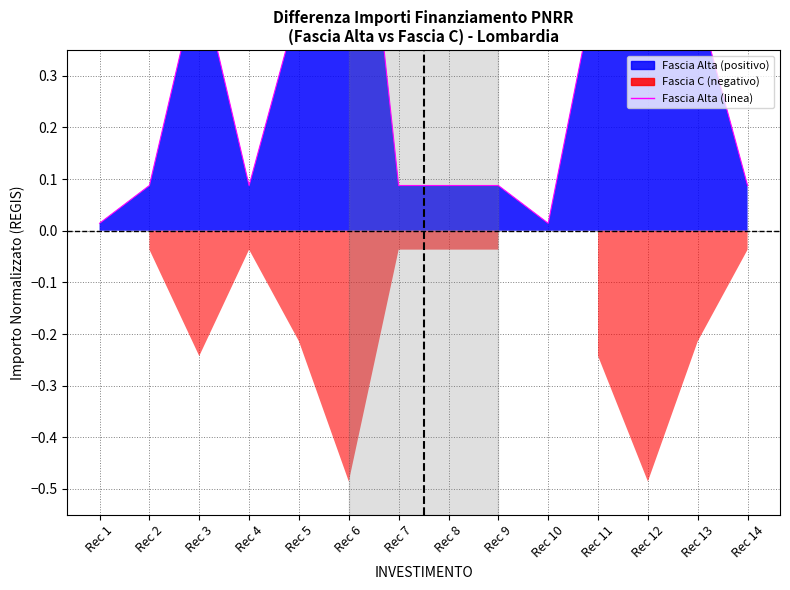

List the labels in order of value, smallest first.

Rec 1, Rec 10, Rec 2, Rec 4, Rec 7, Rec 8, Rec 9, Rec 14, Rec 5, Rec 13, Rec 3, Rec 11, Rec 6, Rec 12